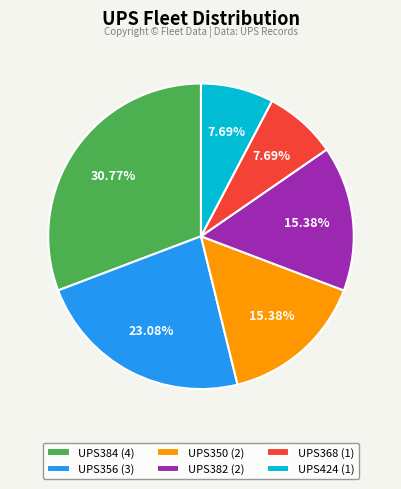

True or false: UPS356 accounts for 38% of the total.

False